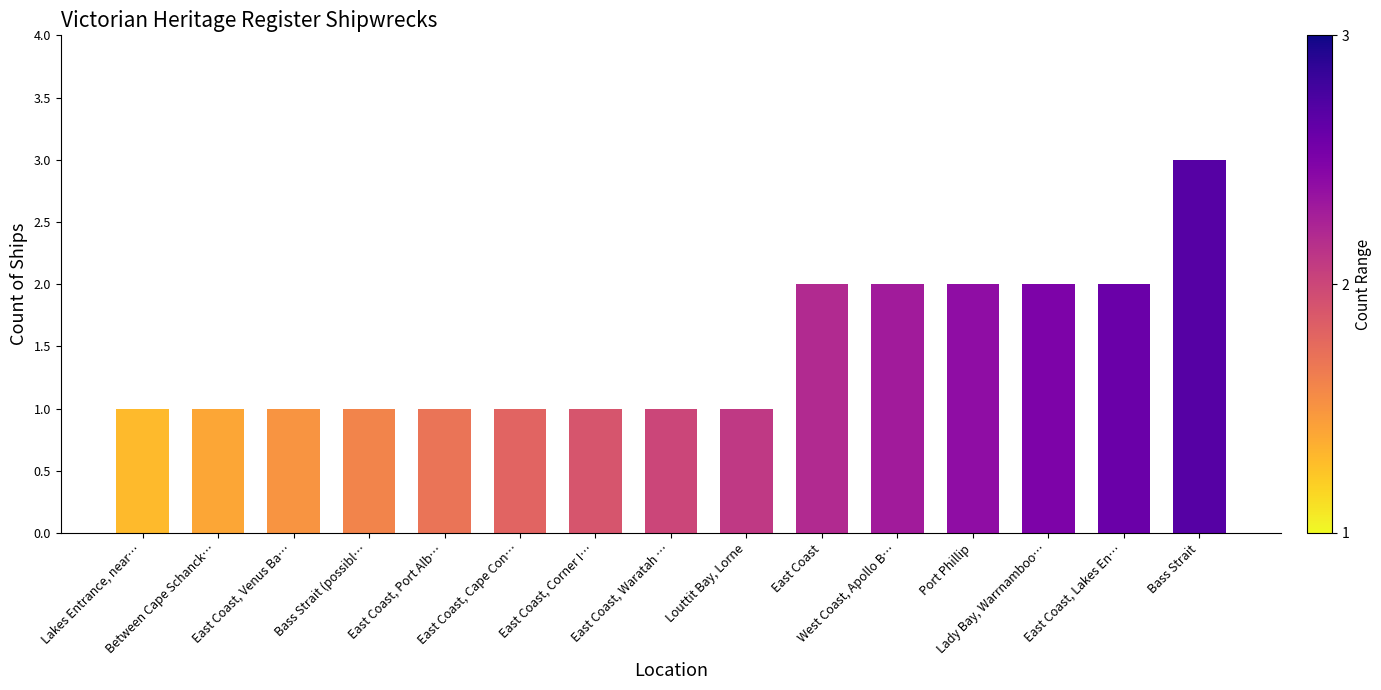

What is the maximum value shown in the chart?

3